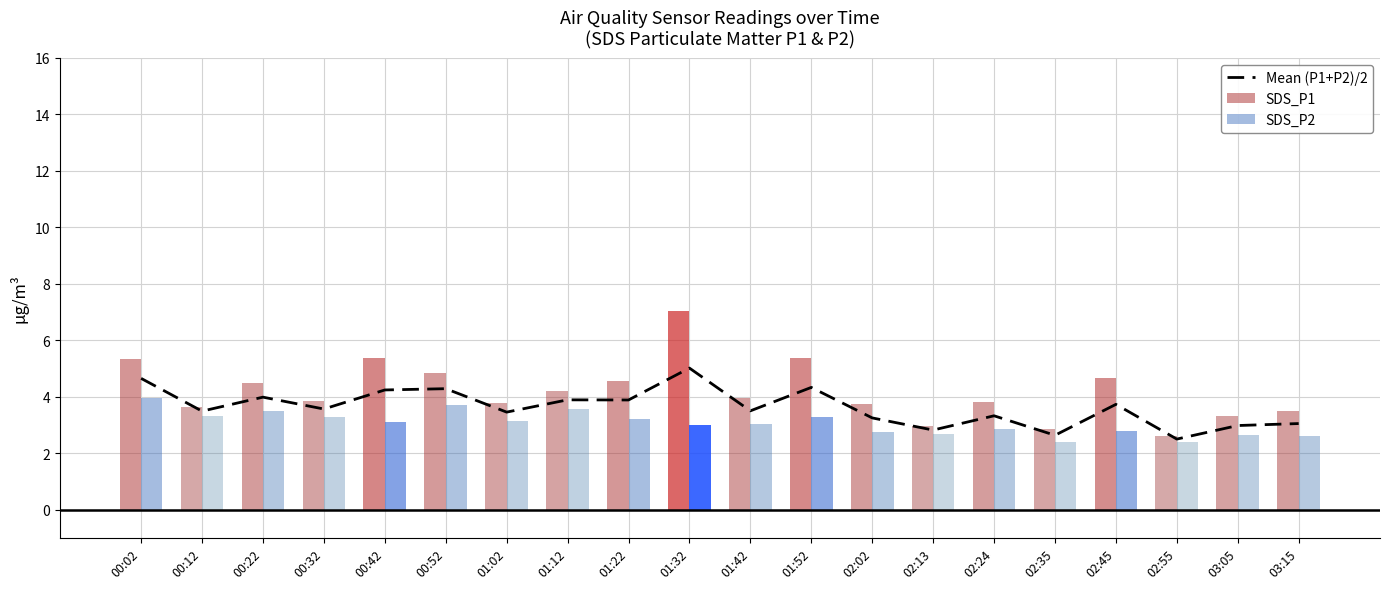

The value at 02:45 is 6.3. True or false?

False